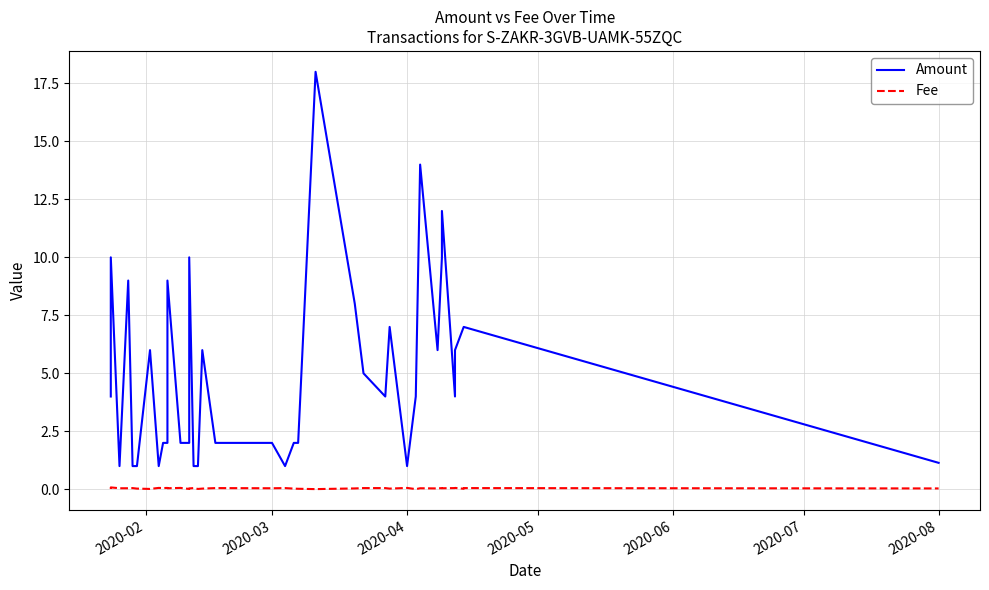

Which series has the largest range (max minus min)?

Amount